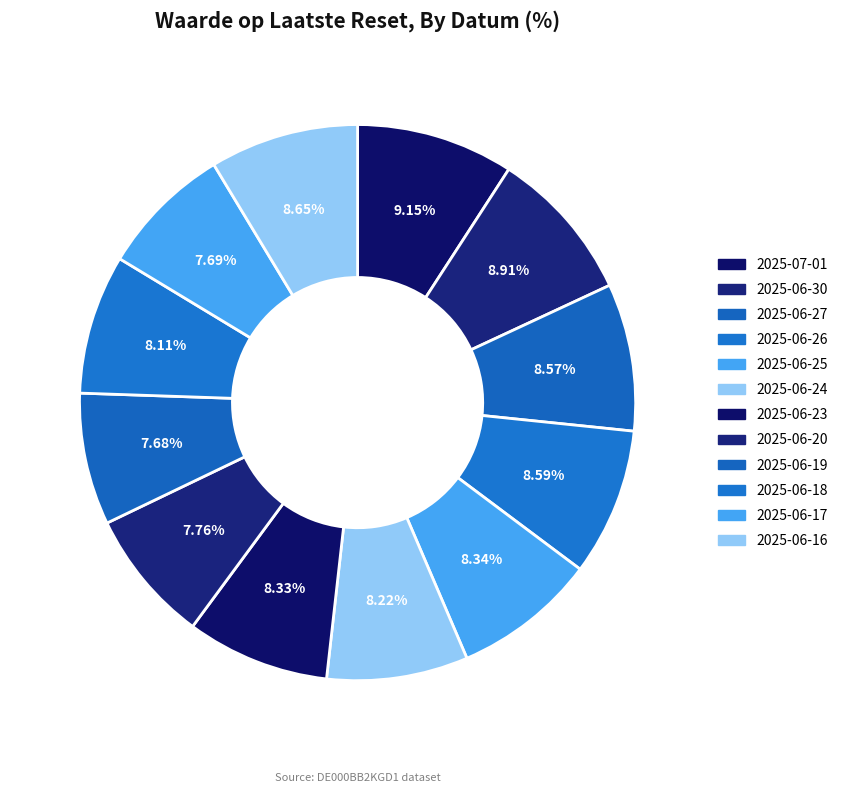

Does any single category account for the majority?

No